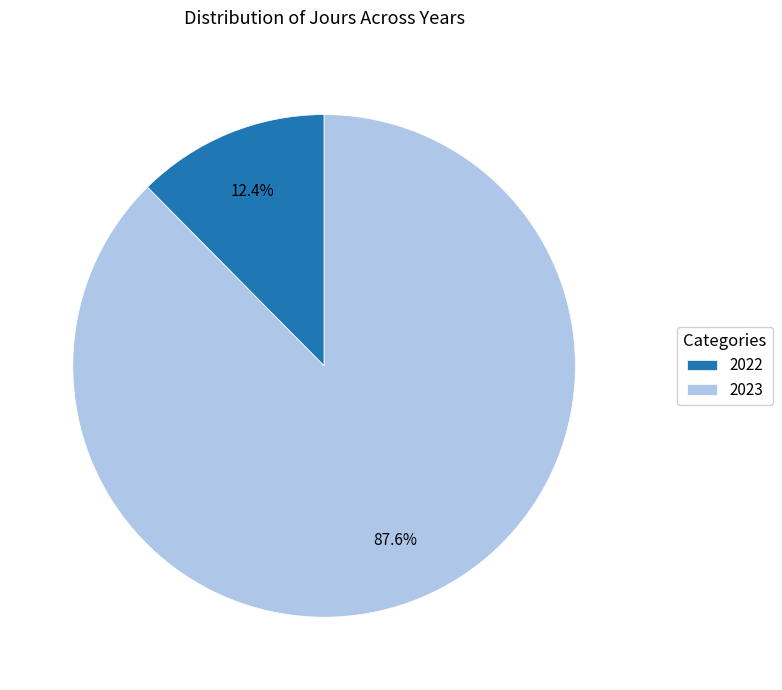

Which category has the smallest portion of the pie?

2022